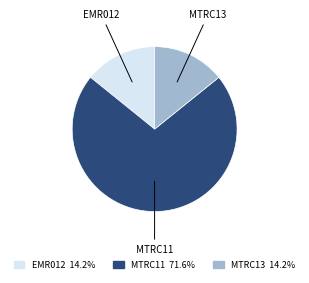

Which slice is the largest?

MTRC11